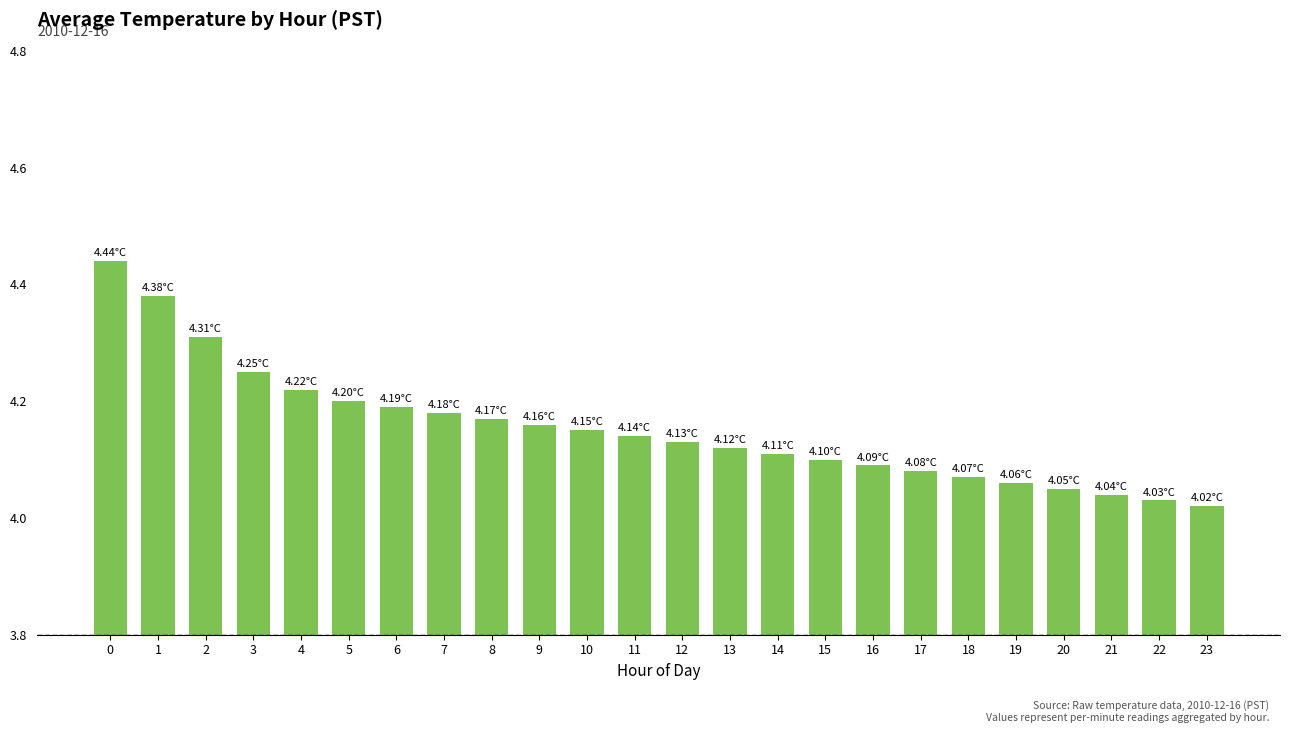

What is the change in value from 7 to 23?

-0.2